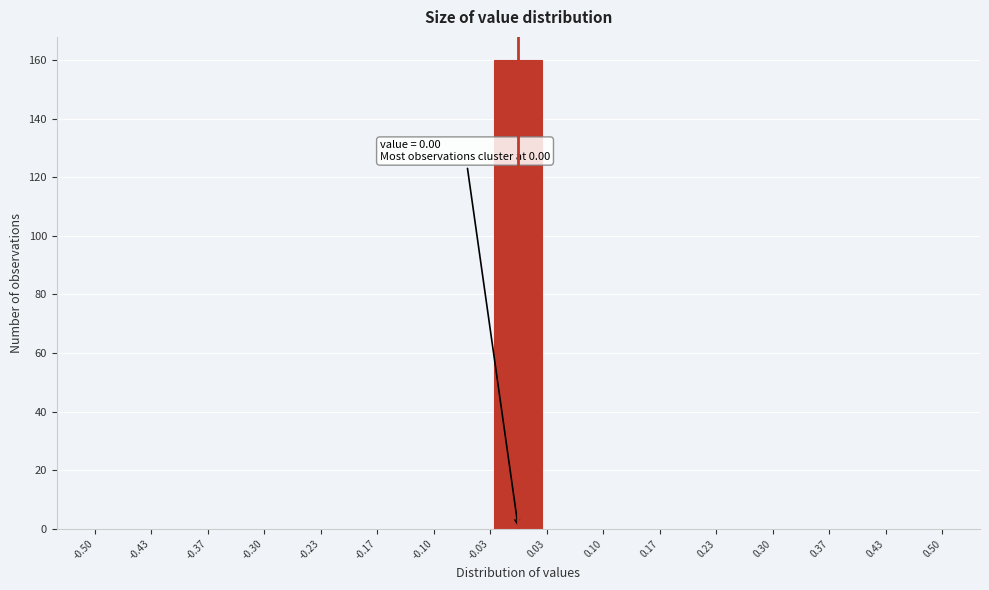

Over which range of the x-axis is the bar tallest?

-0.03 to 0.03